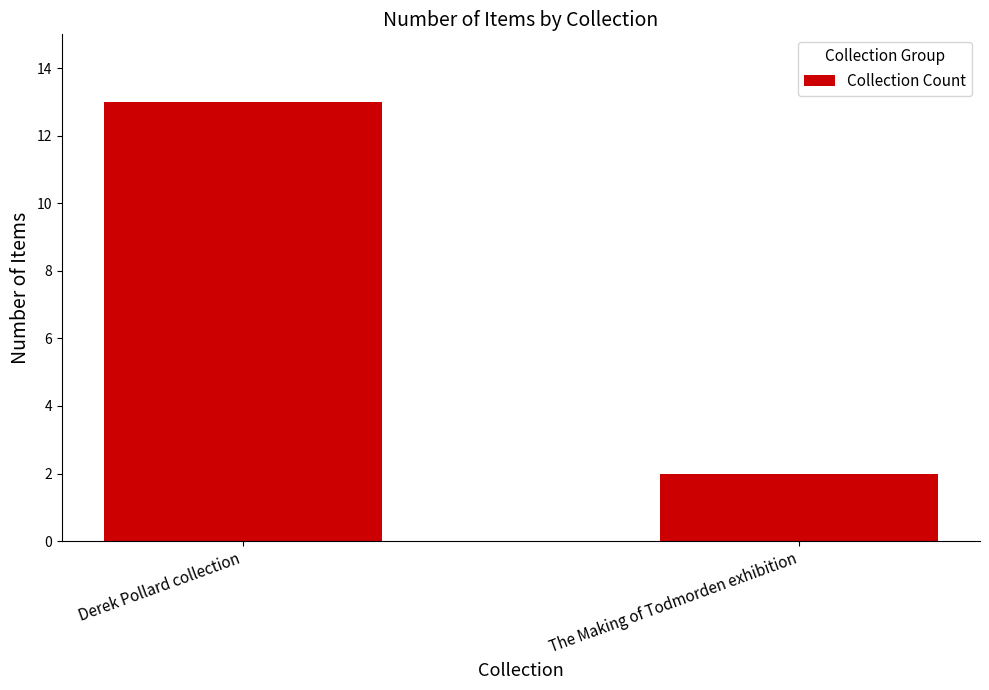

Does the chart contain any negative values?

No